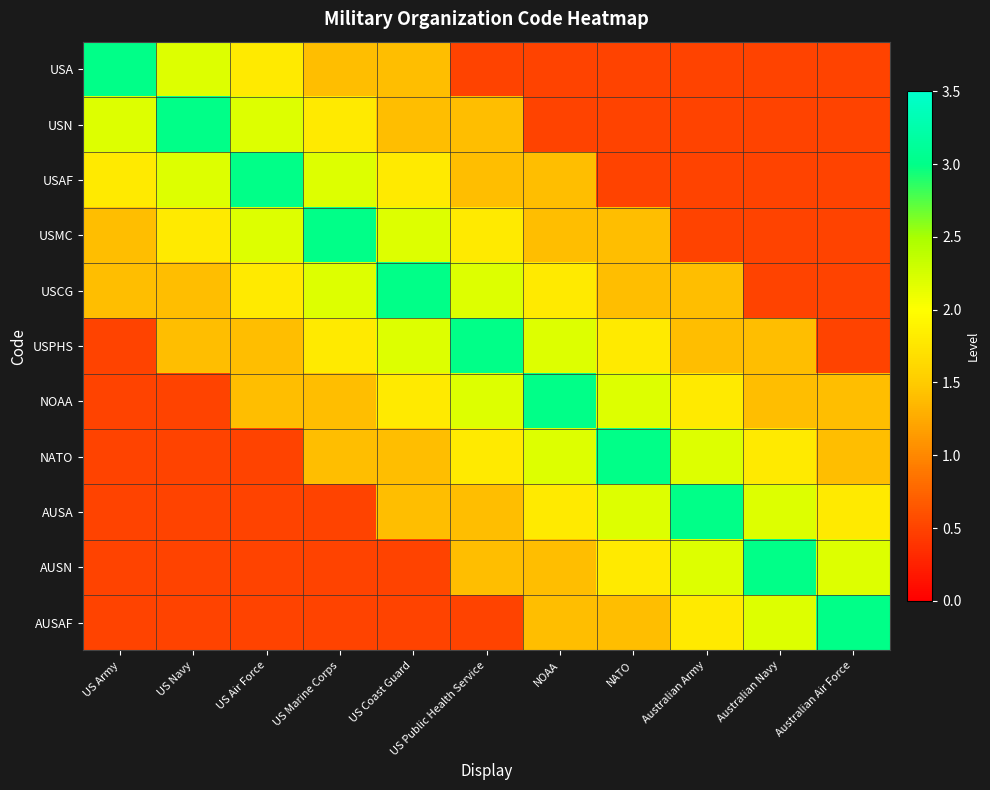

List the series in order of their peak value, lowest first.

USA, USN, USAF, USMC, USCG, USPHS, NOAA, NATO, AUSA, AUSN, AUSAF